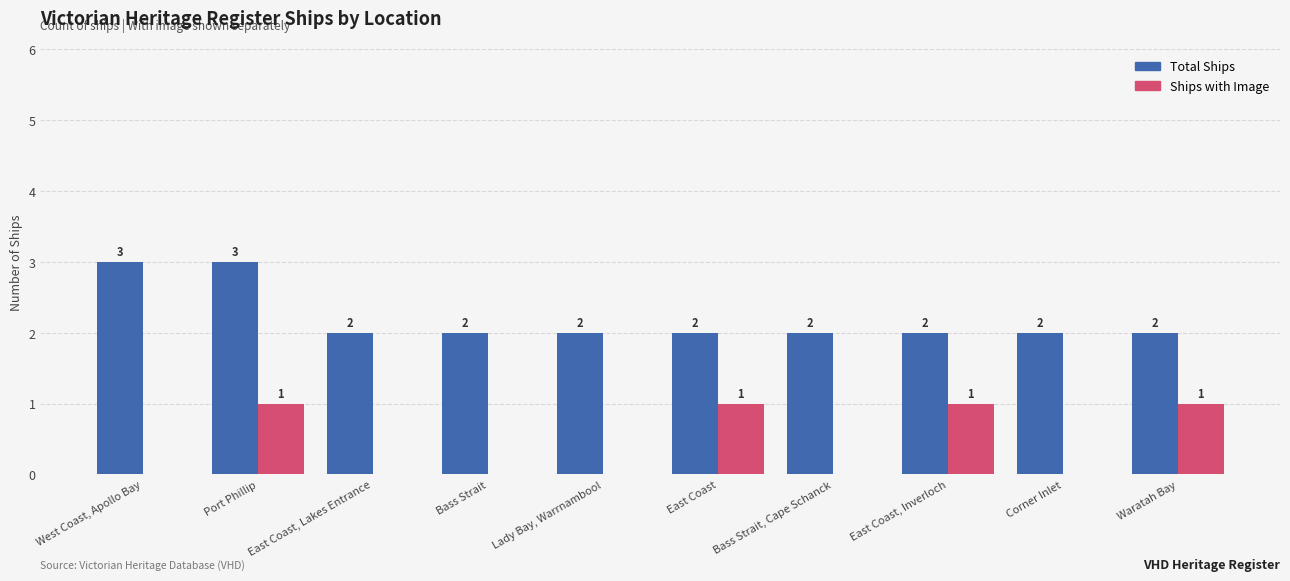

Reading left to right, list all the values displayed in this chart.

Total Ships: West Coast, Apollo Bay=3	Port Phillip=3	East Coast, Lakes Entrance=2	Bass Strait=2	Lady Bay, Warrnambool=2	East Coast=2	Bass Strait, Cape Schanck=2	East Coast, Inverloch=2	Corner Inlet=2	Waratah Bay=2
Ships with Image: West Coast, Apollo Bay=0	Port Phillip=1	East Coast, Lakes Entrance=0	Bass Strait=0	Lady Bay, Warrnambool=0	East Coast=1	Bass Strait, Cape Schanck=0	East Coast, Inverloch=1	Corner Inlet=0	Waratah Bay=1